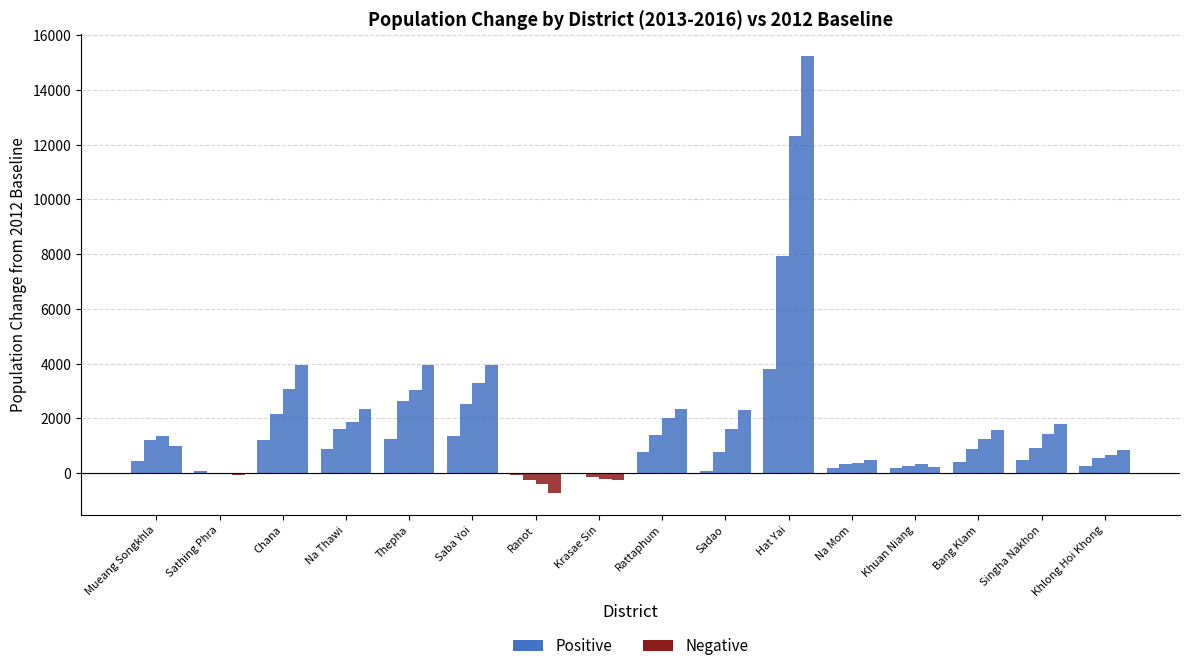

What is the difference between the maximum and minimum values in the 2013 Positive series?

3795